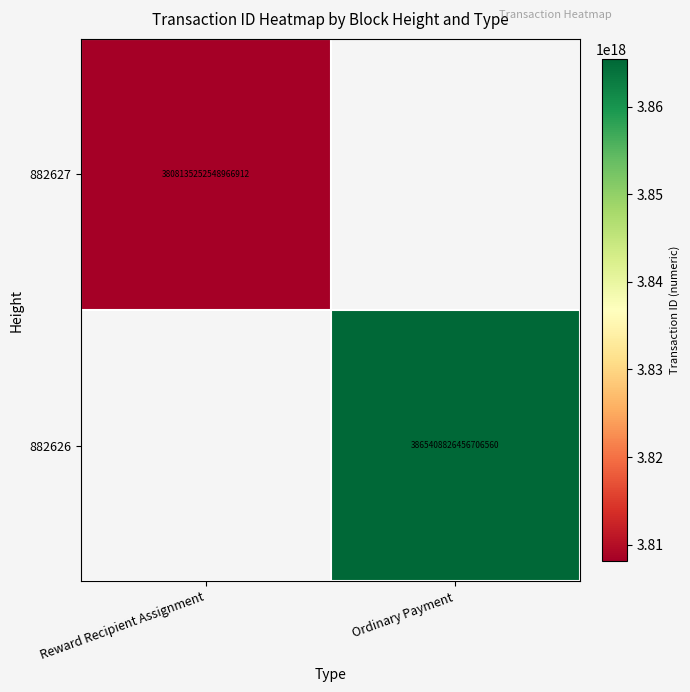

The 882627 series shows 3808135252548966912 at Reward Recipient Assignment. True or false?

True